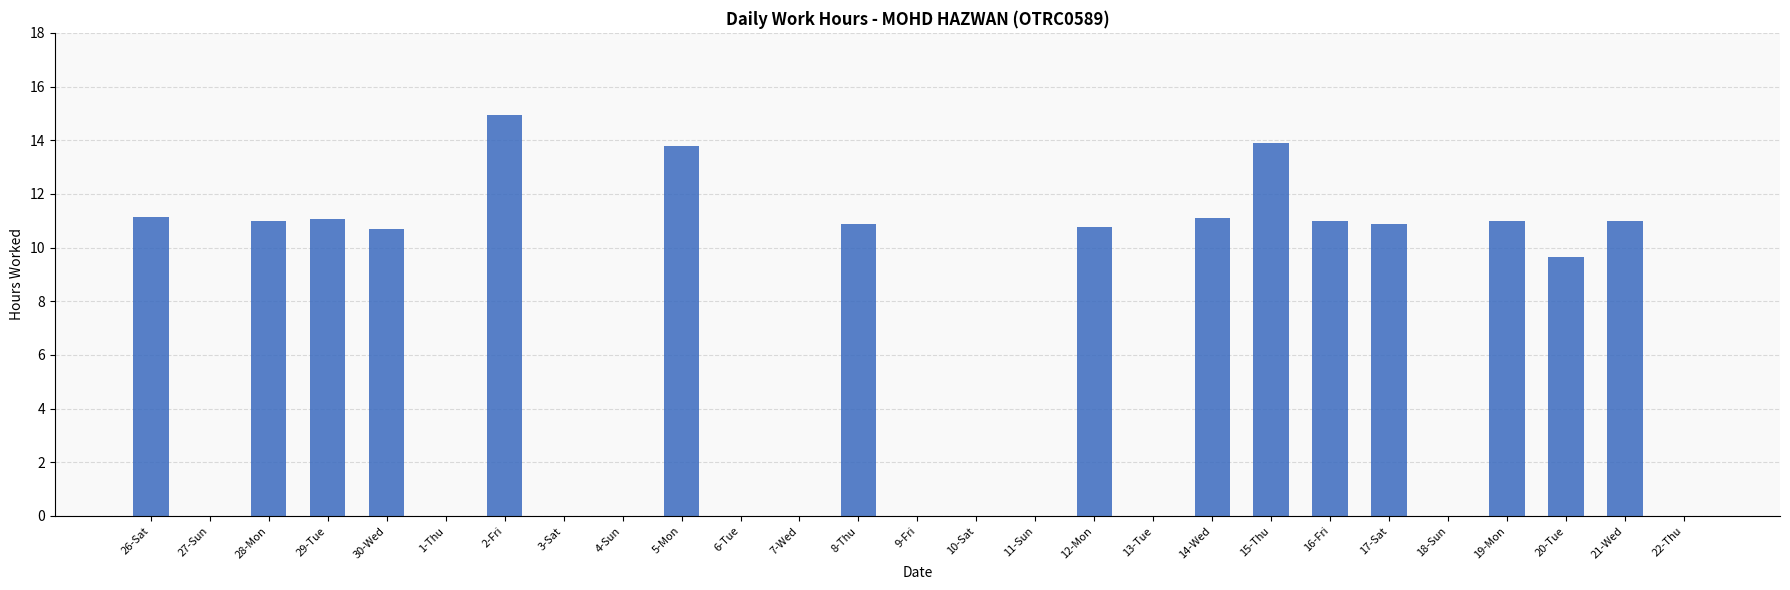

What is the sum of all values?

172.7